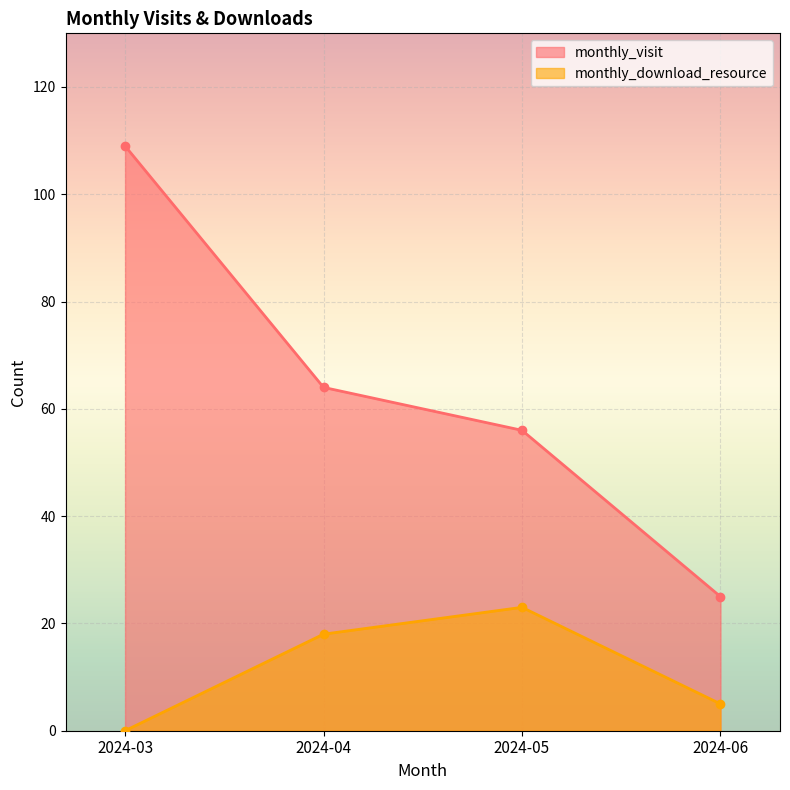

Which series has the largest total across all categories?

monthly_visit